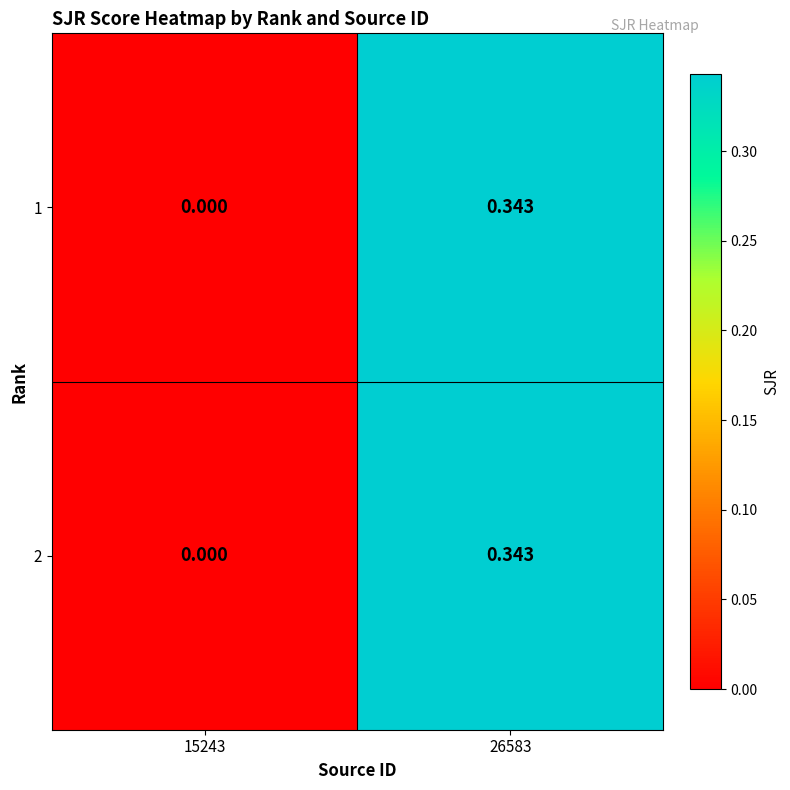

Is the value of 2 at 15243 greater than the value of 1 at 26583?

No